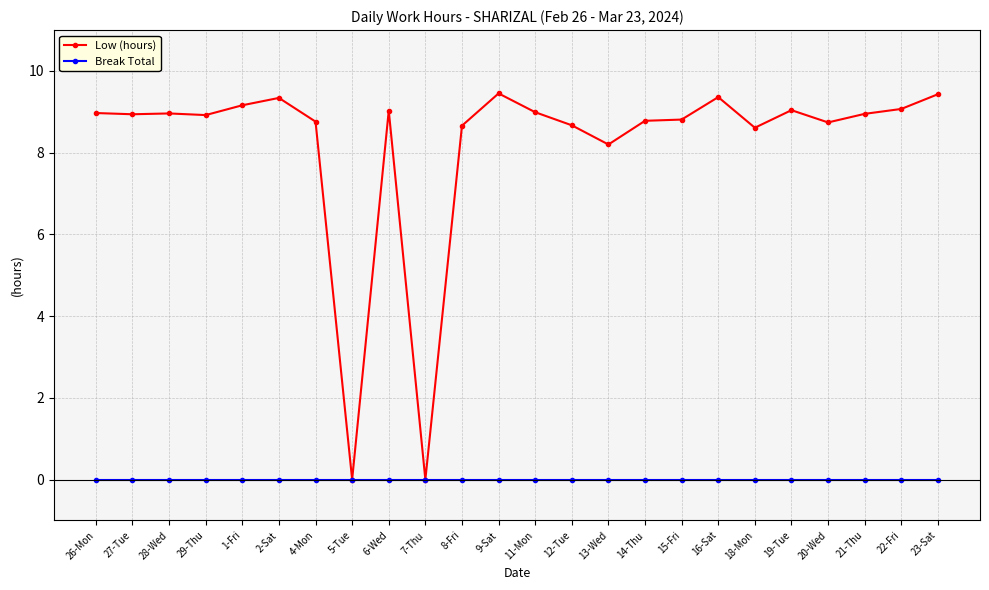

Is the value of Low (hours) at 4-Mon greater than the value of Break Total at 28-Wed?

Yes